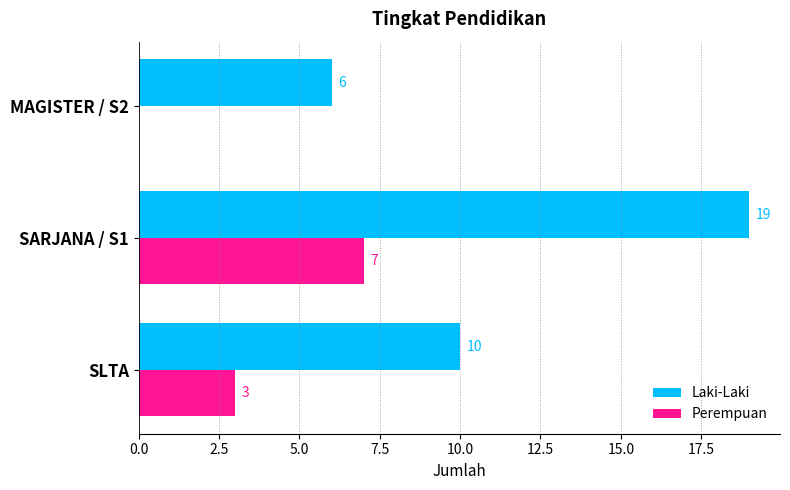

What is the average value of the Laki-Laki series?

12